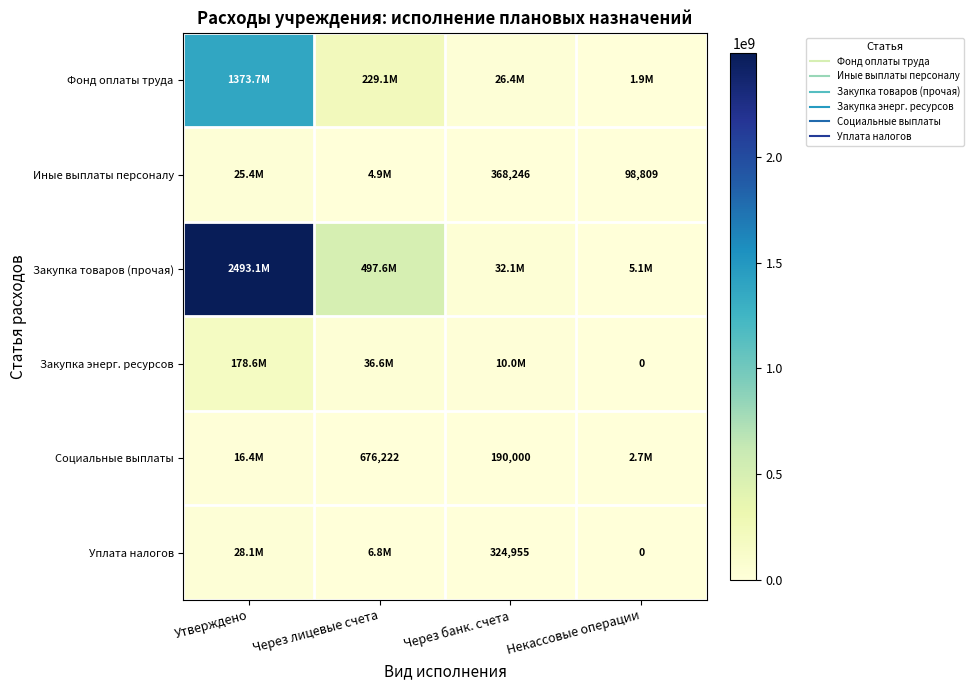

Read the Закупка товаров (прочая) value at Через лицевые счета.

497558506.4